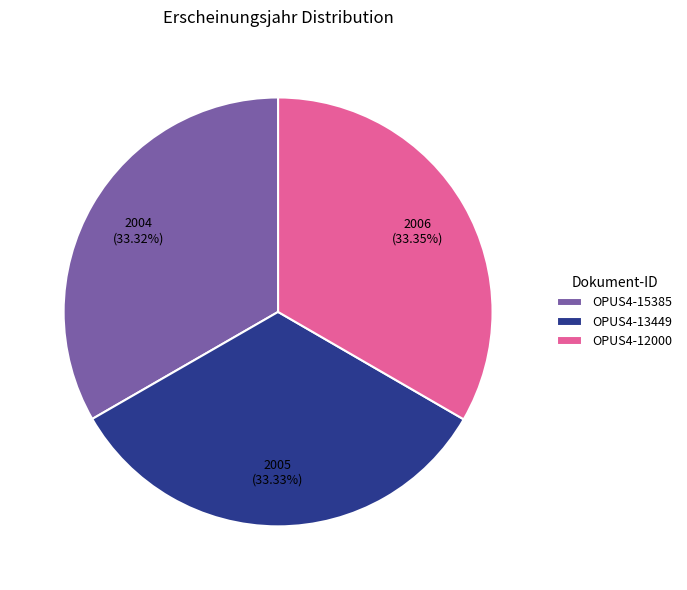

Combined, what portion of the pie is OPUS4-13449 and OPUS4-12000?

66.7%